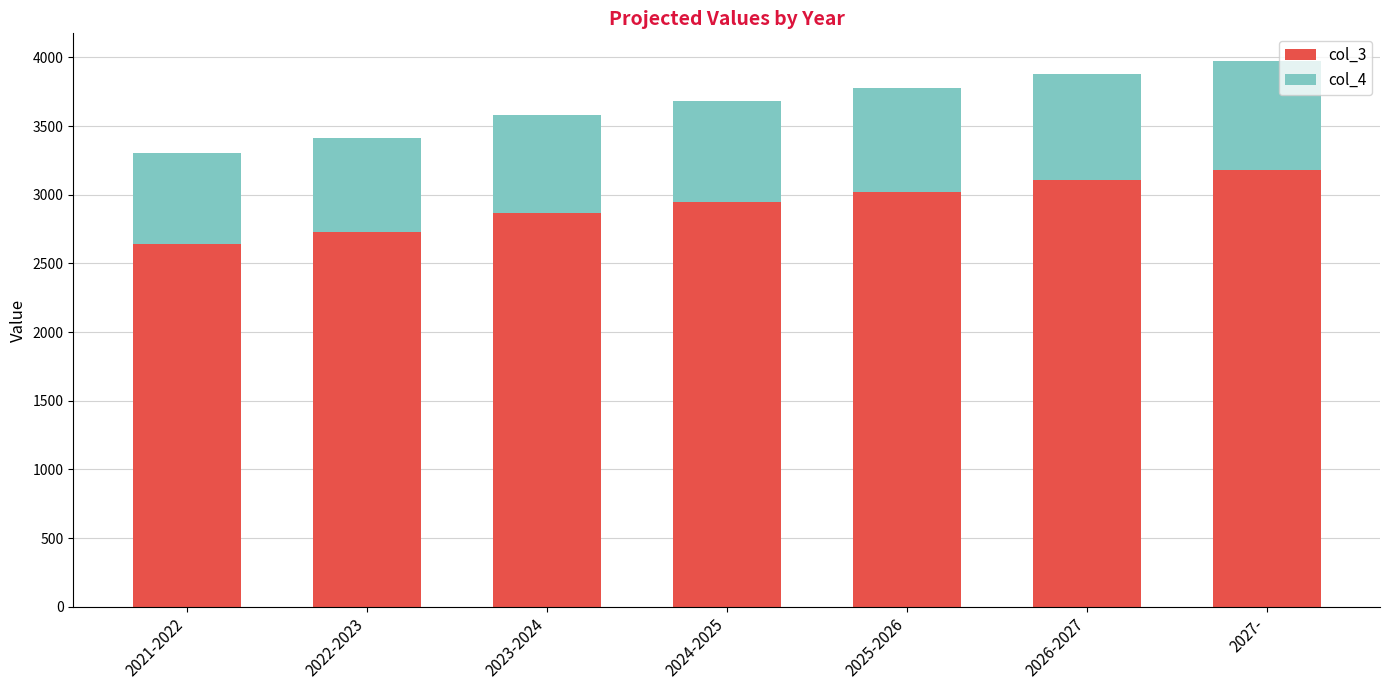

What is the difference between the maximum and minimum values in the col_3 series?

537.1